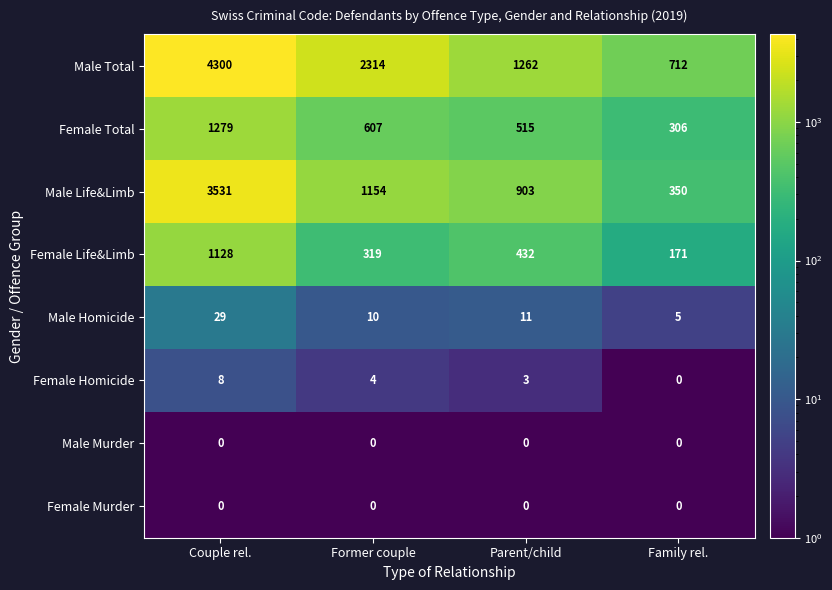

What is the difference between the highest and lowest values at Family rel.?

712